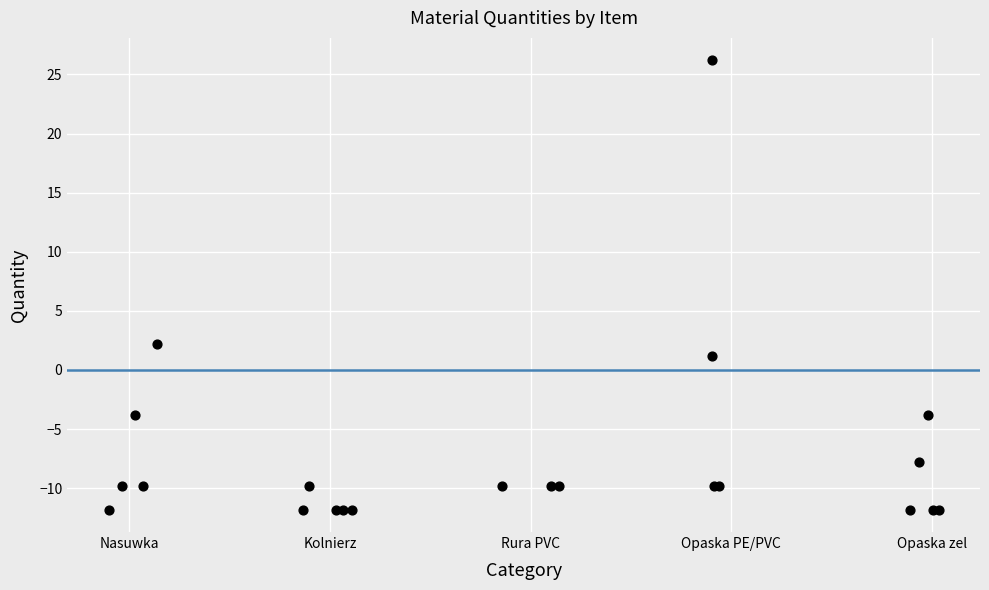

What Y value in the scatter plot is closest to 7?

2.2